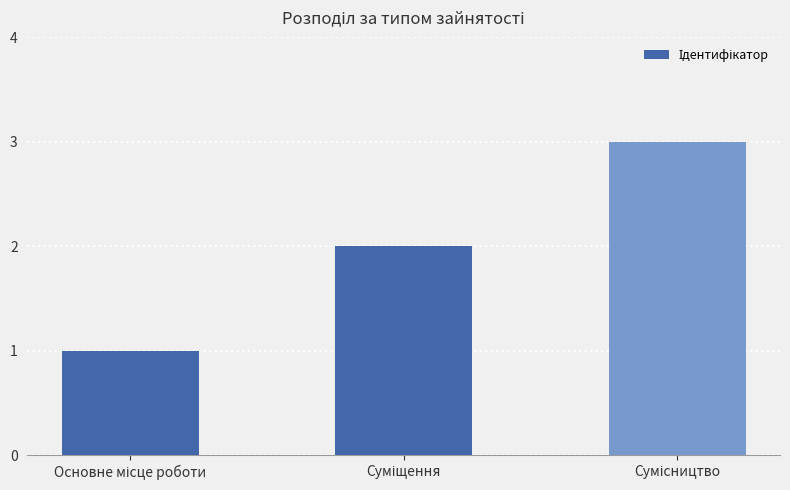

How many values are between 1 and 3?

3